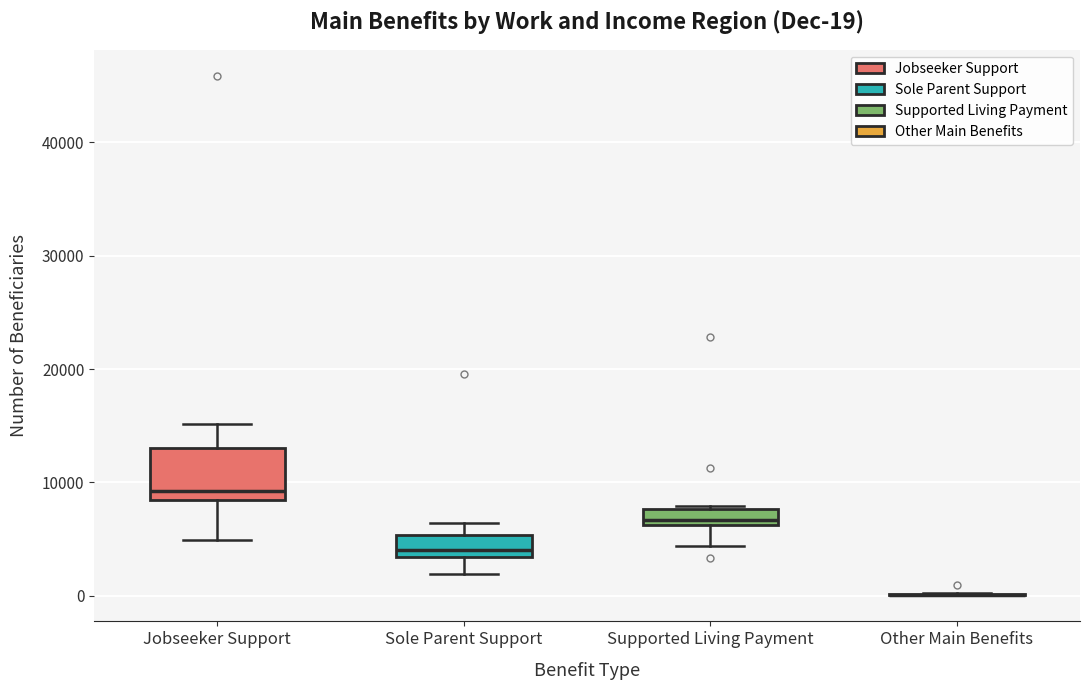

Which box is the tallest, from its lower edge to its upper edge?

Jobseeker Support